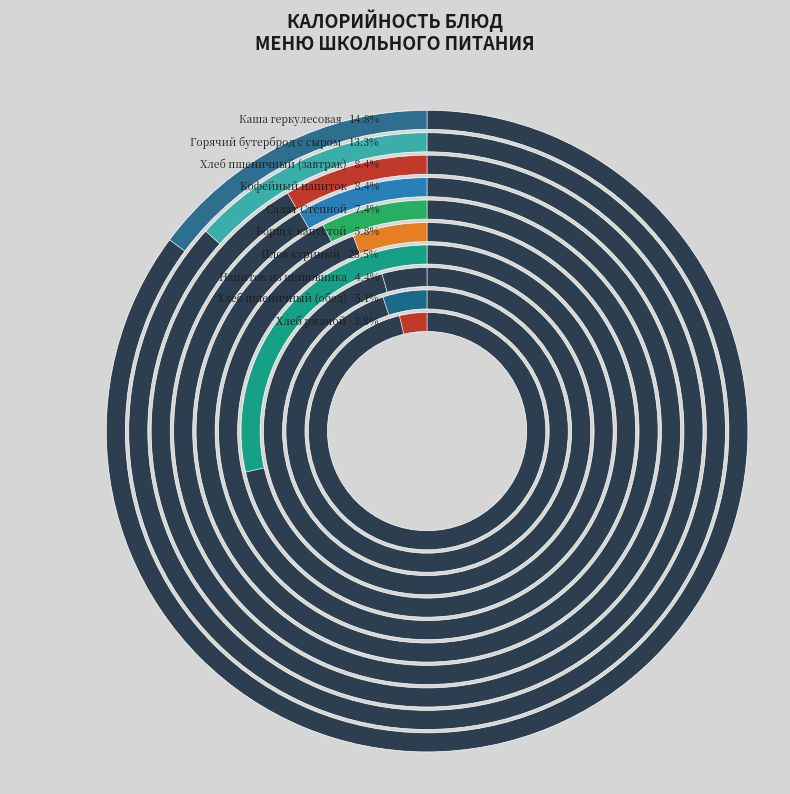

What is the largest slice in the pie chart?

Плов куриный